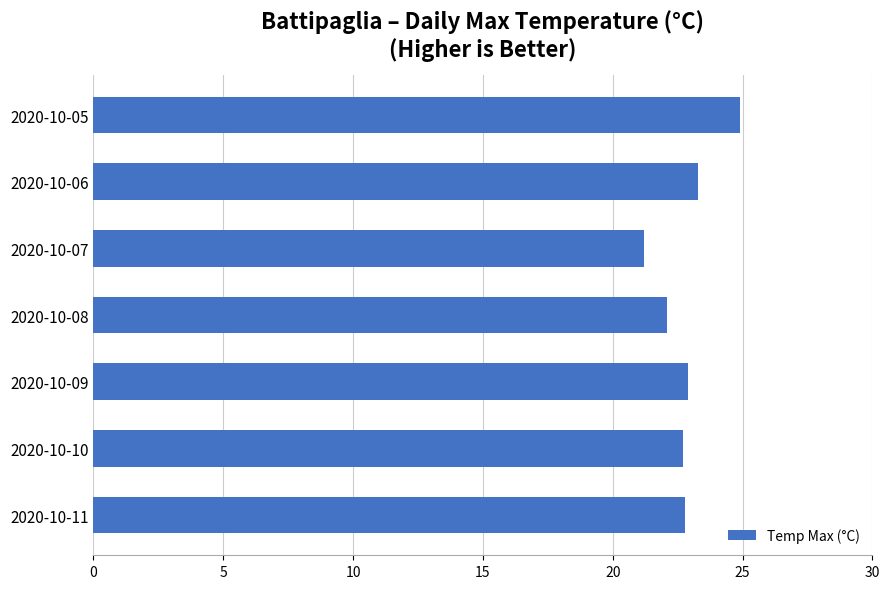

Are the bars grouped side by side (vs. stacked)?

No